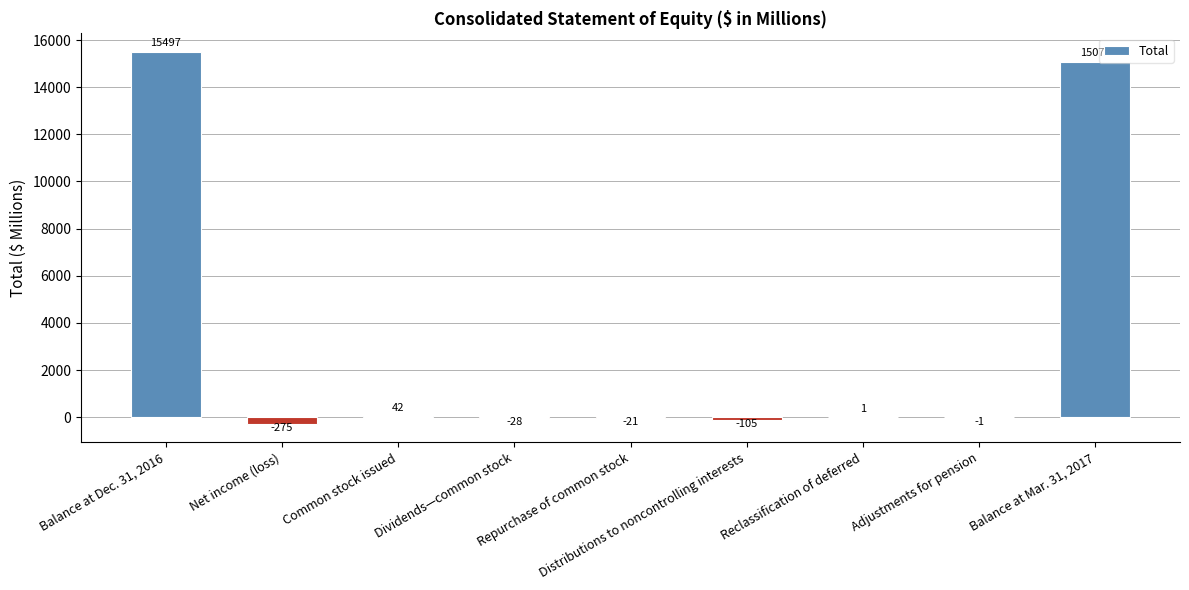

The chart shows a value of 24314 at Balance at Mar. 31, 2017. True or false?

False